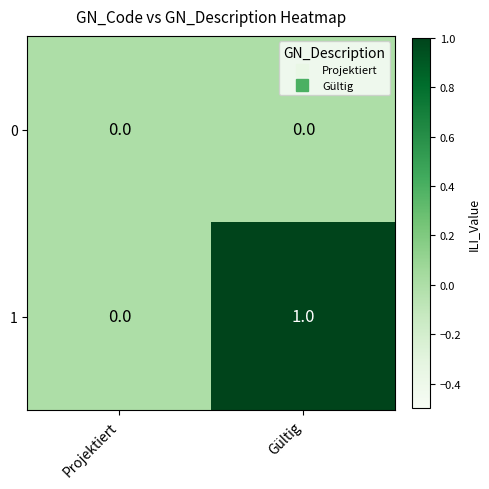

What is the maximum value shown in the chart?

1